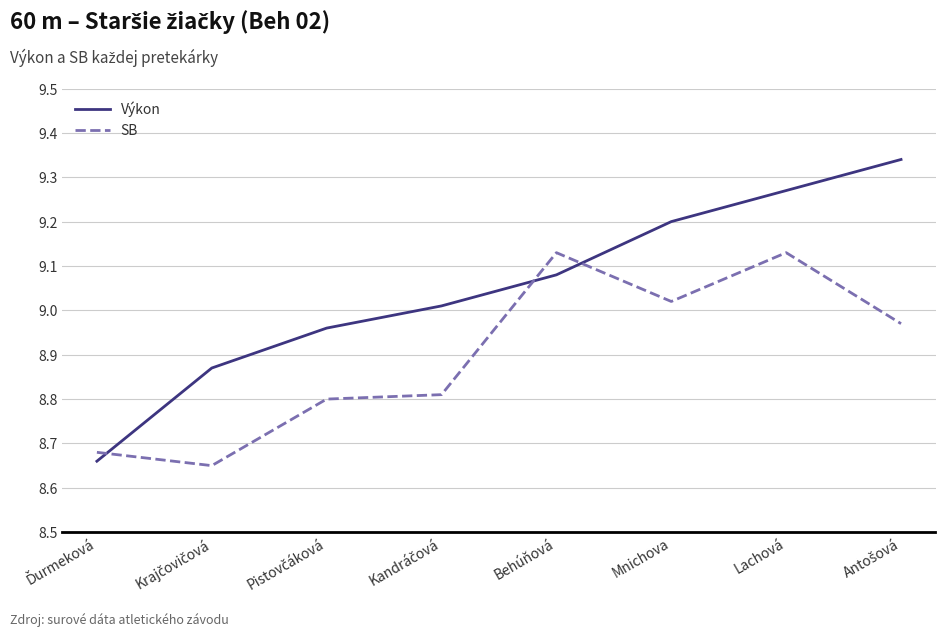

Is it true that SB equals 6.0 at Mnichova?

False